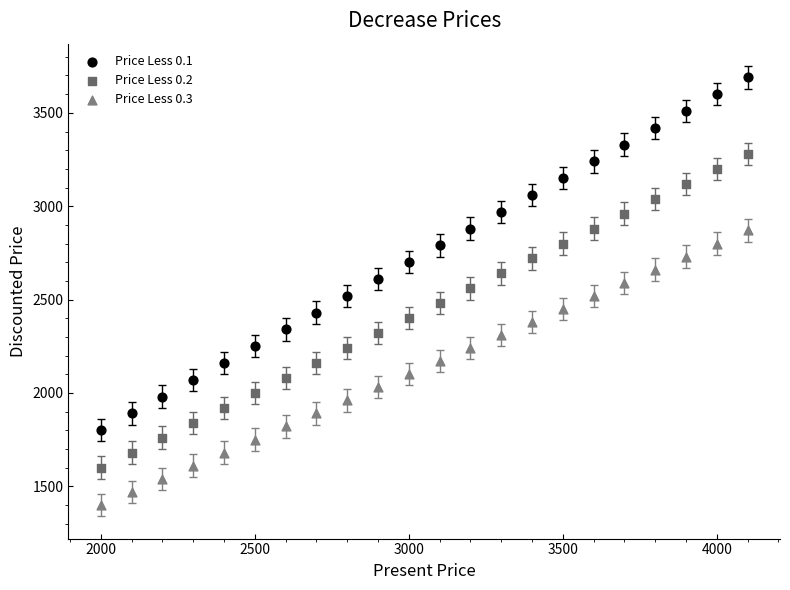

Which series contains the highest Y value?

Price Less 0.1